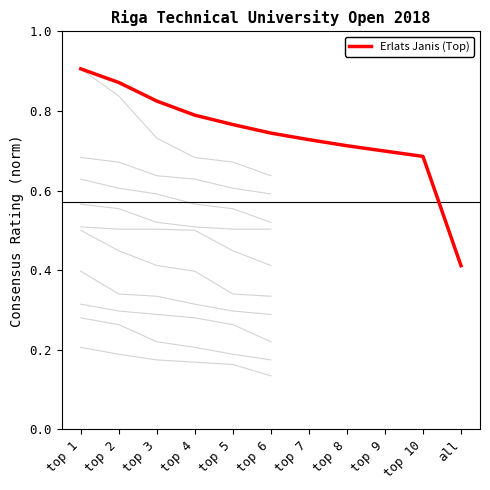

True or false: the data shows 0.8 at top 4.

True